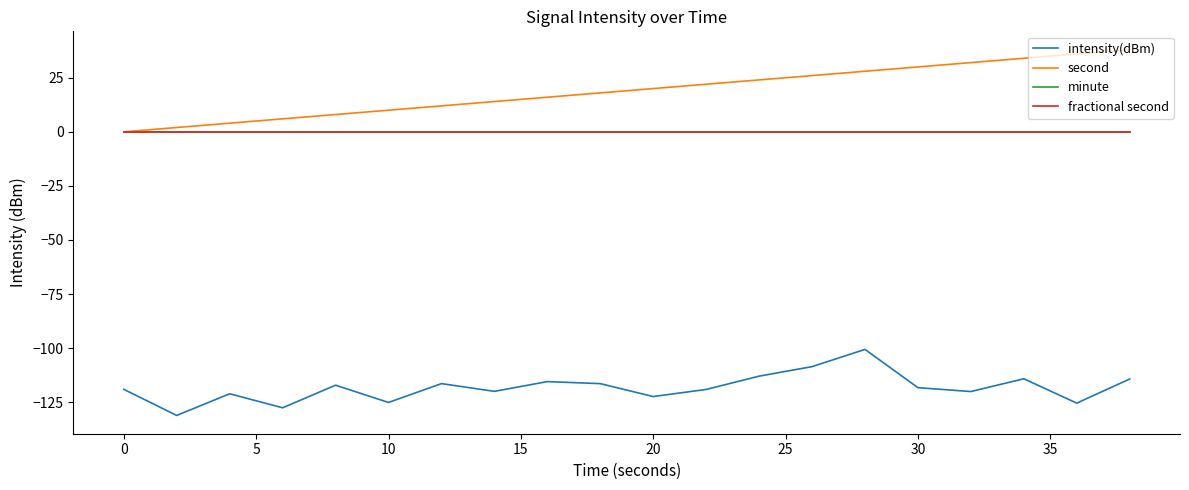

True or false: intensity(dBm) and second intersect in this chart.

False